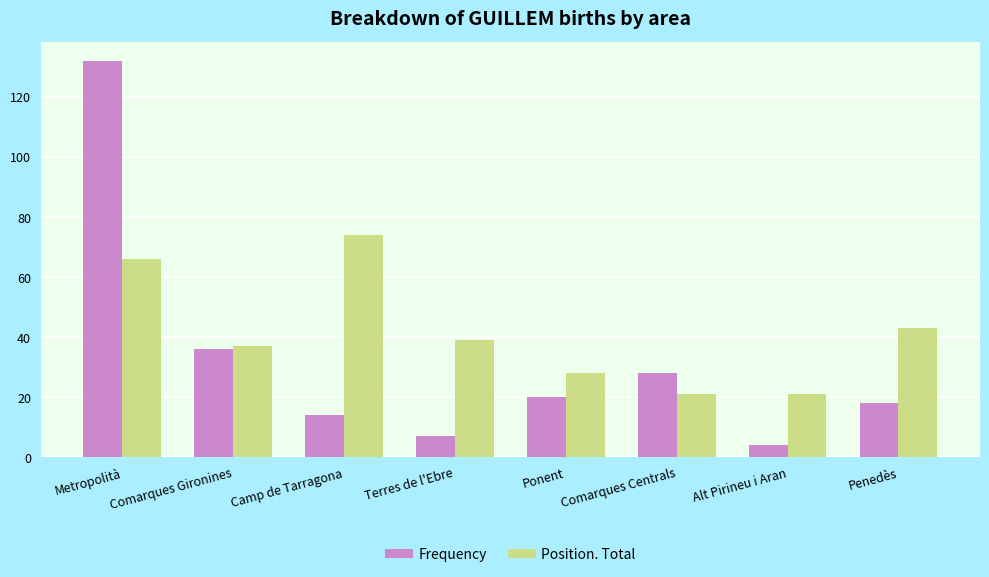

What is the spread (max minus min) of values at Comarques Centrals?

7